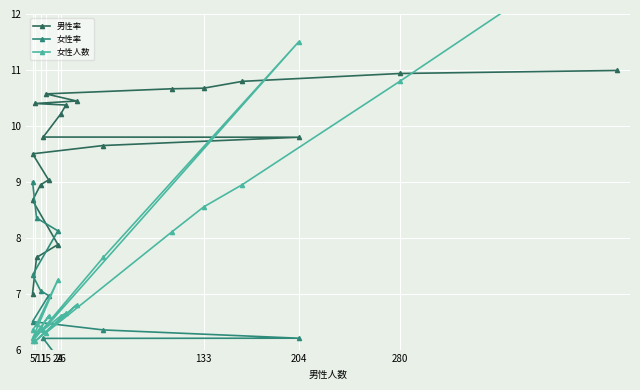

How many series are shown in this chart?

3